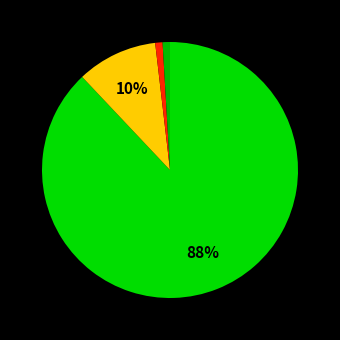

Is there a majority slice in this chart?

Yes